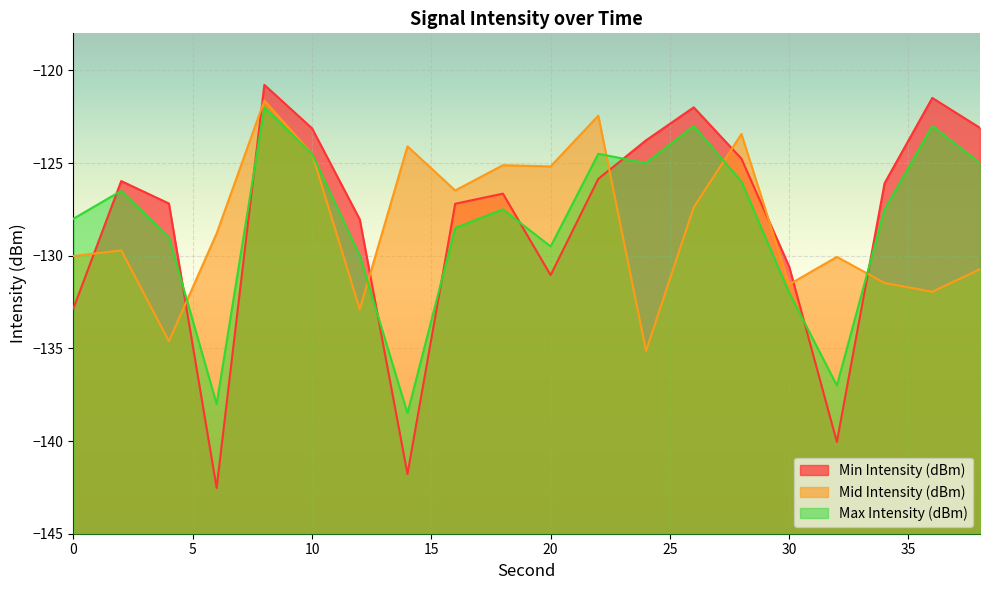

Which series changed the most between 2 and 20?

Min Intensity (dBm)